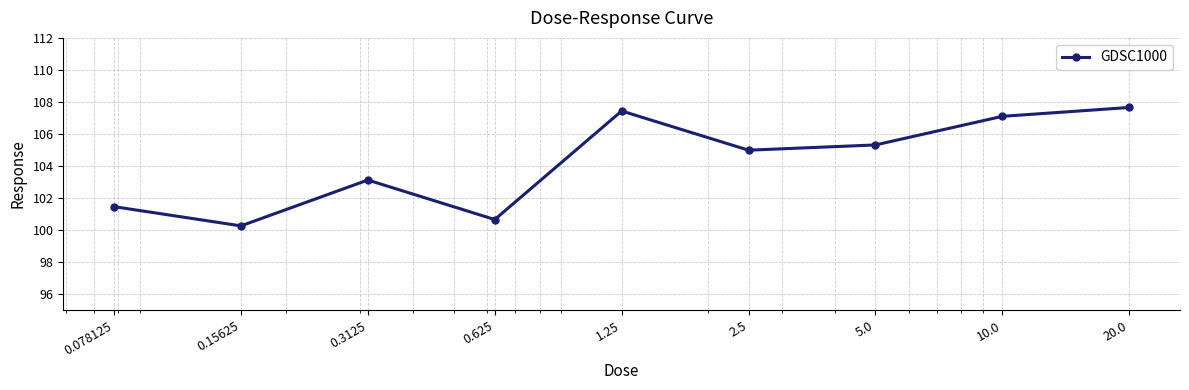

How many points are lower than both their immediate neighbors (excluding endpoints)?

3